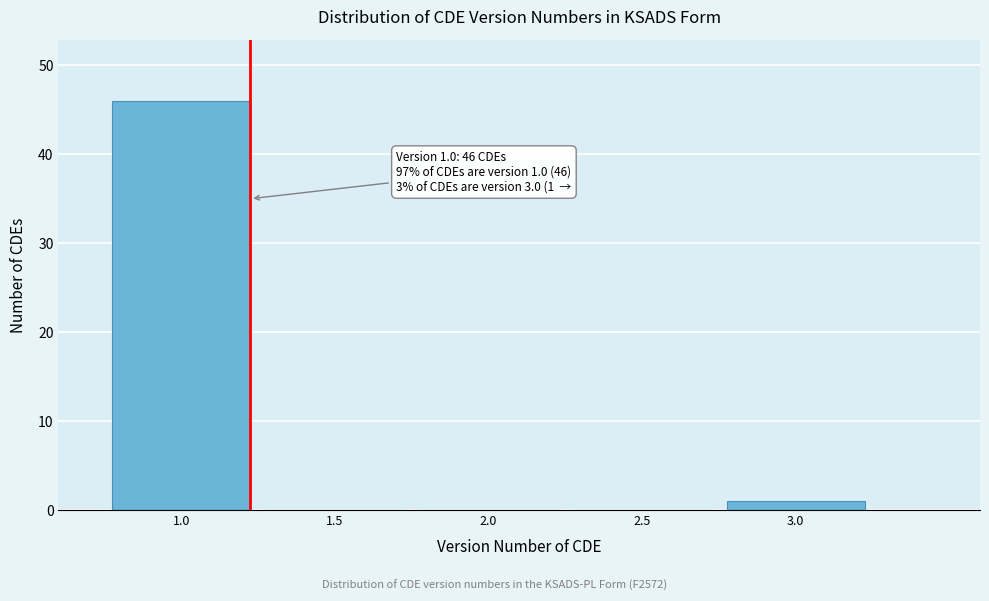

Reading left to right, list all the values displayed in this chart.

1.0=46	1.5=0	2.0=0	2.5=0	3.0=1